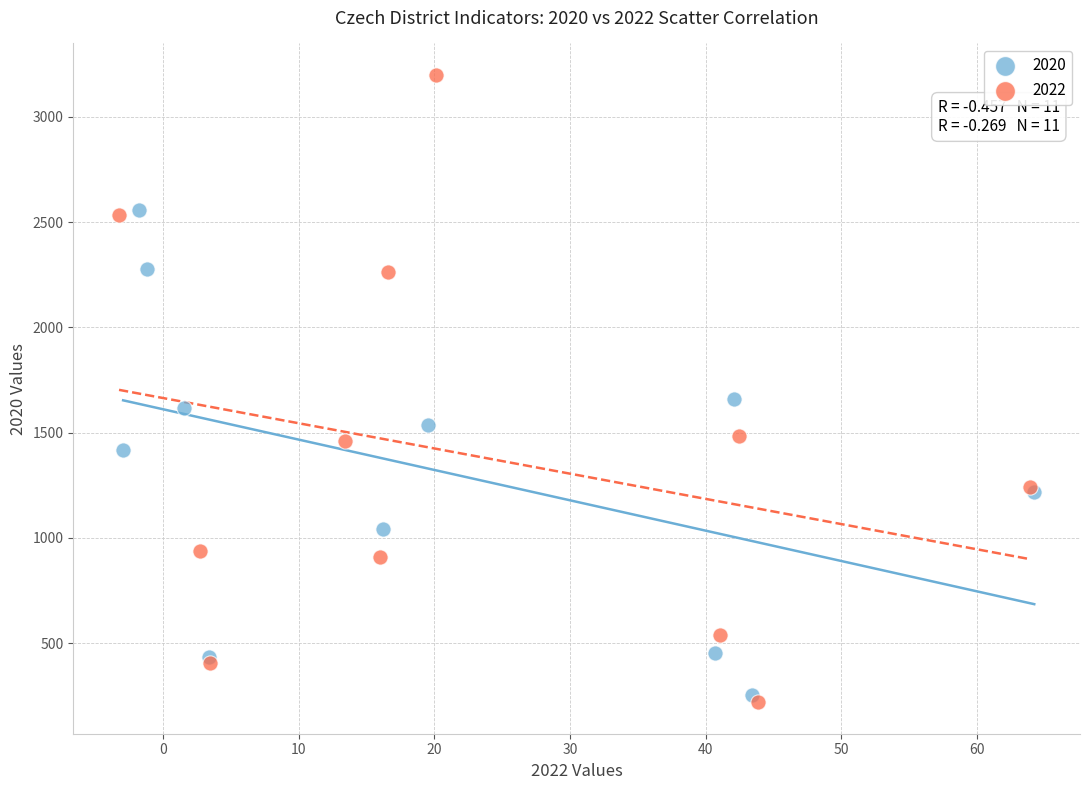

What are all the series names shown in the legend?

2020, 2022